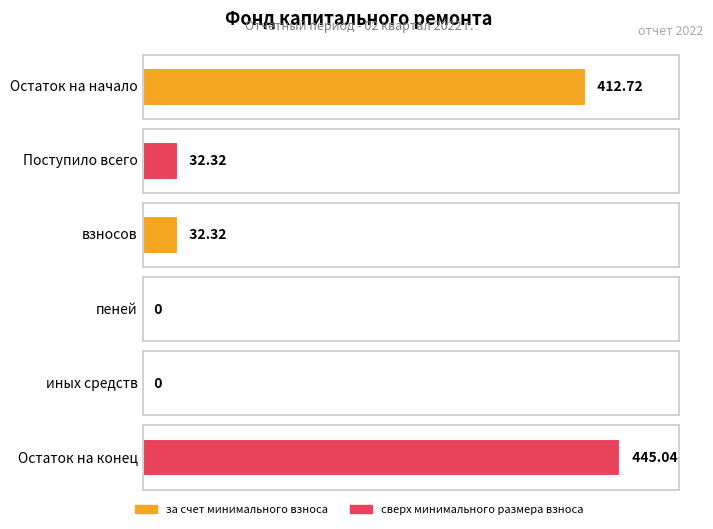

Rank the series at взносов from lowest to highest value.

сверх минимального размера взноса, за счет минимального взноса